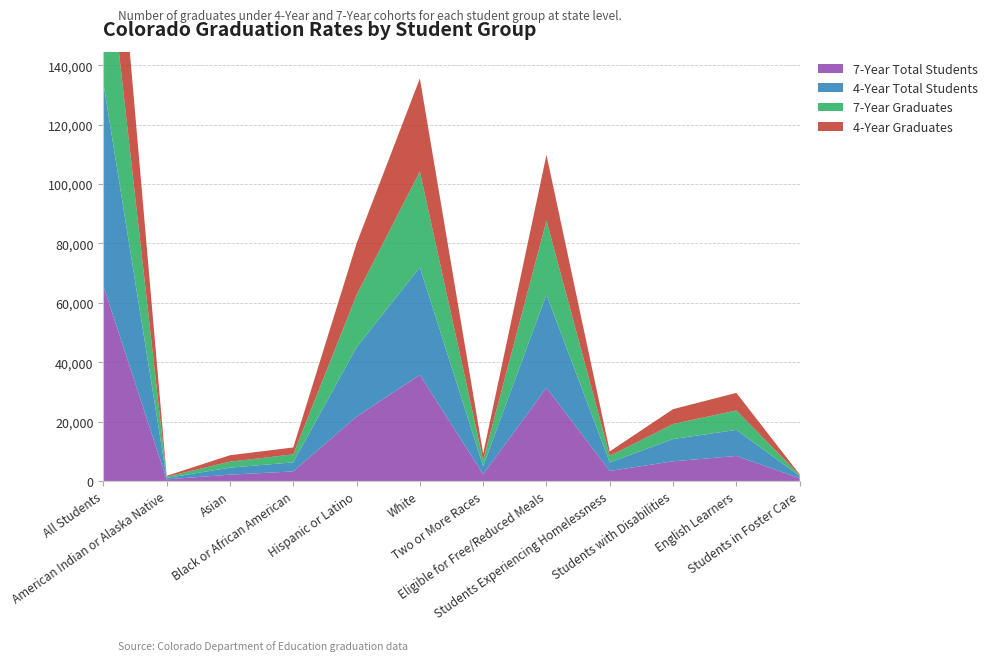

Reading left to right, what are all the values shown in this chart?

4-Year Graduates: 55842	301	2161	2324	17322	31348	2220	22150	1530	4982	5922	224
7-Year Graduates: 57169	426	2011	2684	17650	32261	1999	24913	2212	5078	6546	316
4-Year Total Students: 68379	467	2362	3059	23346	36206	2722	31392	2856	7507	8773	734
7-Year Total Students: 65717	542	2127	3219	21663	35741	2260	31390	3374	6617	8429	915